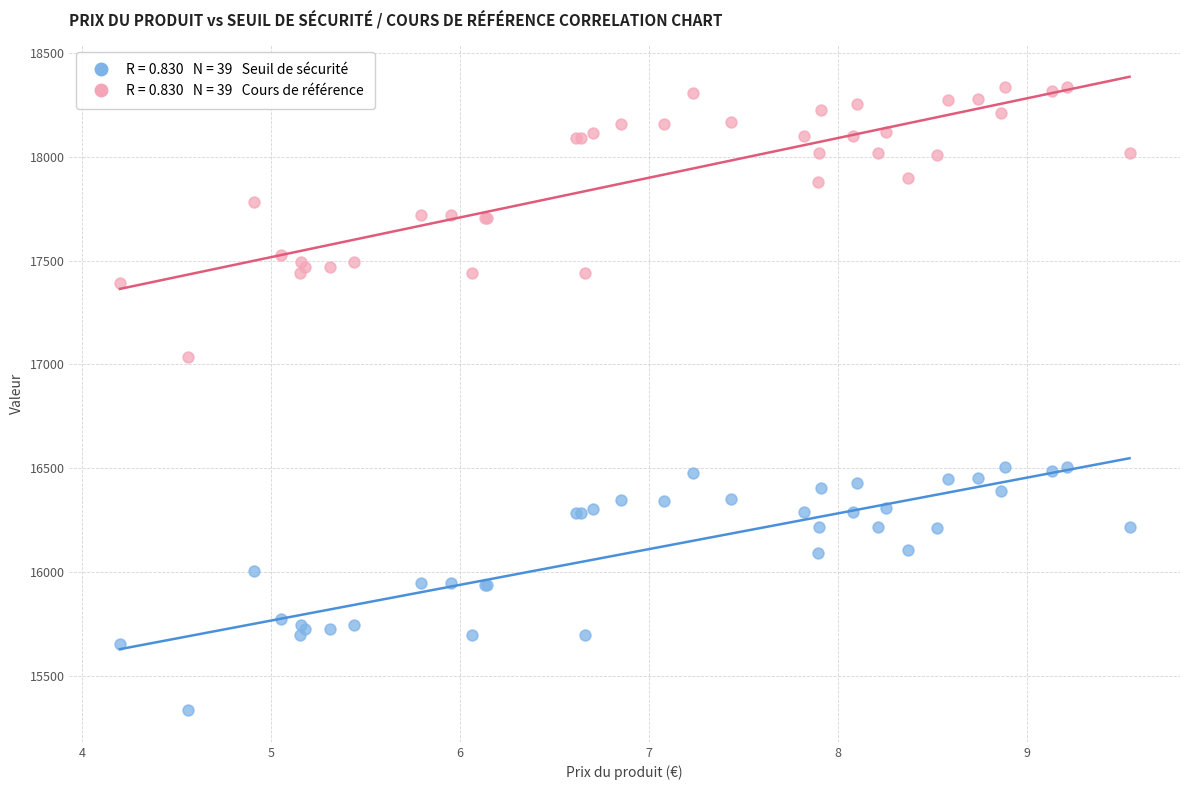

Across all series, what Y value is closest to 16836?

17037.6